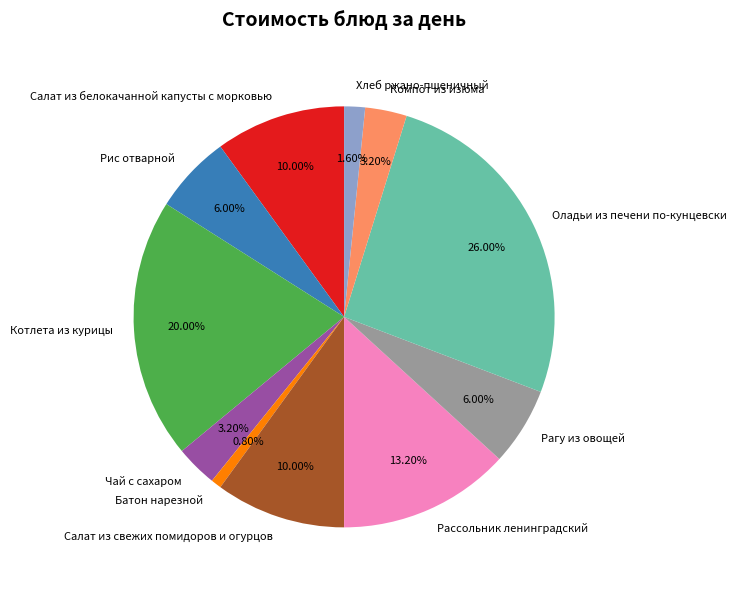

Between Оладьи из печени по-кунцевски and Чай с сахаром, which is larger?

Оладьи из печени по-кунцевски